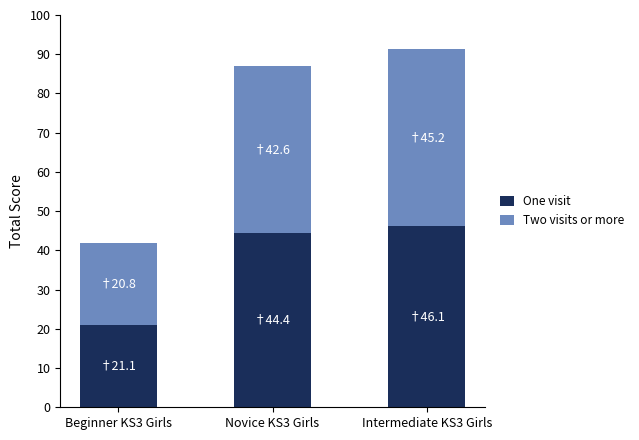

At which category is the sum across all series the highest?

Intermediate KS3 Girls